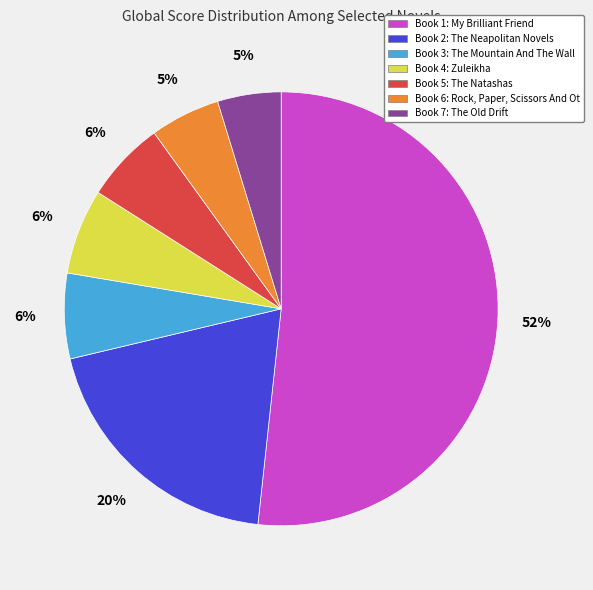

Which has a higher value, Book 6: Rock, Paper, Scissors And Ot or Book 2: The Neapolitan Novels?

Book 2: The Neapolitan Novels